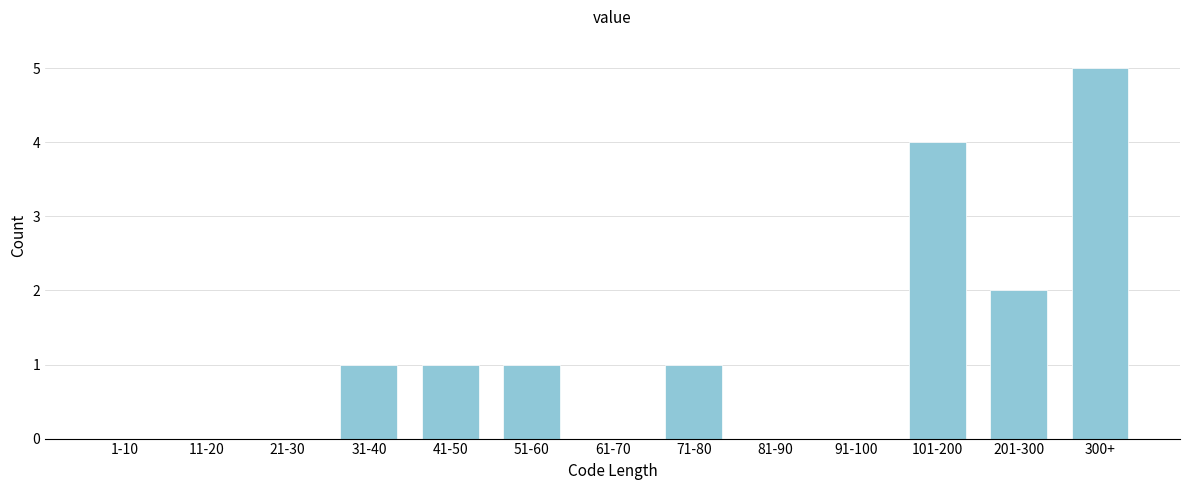

Reading left to right, extract all data points from this chart.

1-10=0	11-20=0	21-30=0	31-40=1	41-50=1	51-60=1	61-70=0	71-80=1	81-90=0	91-100=0	101-200=4	201-300=2	300+=5